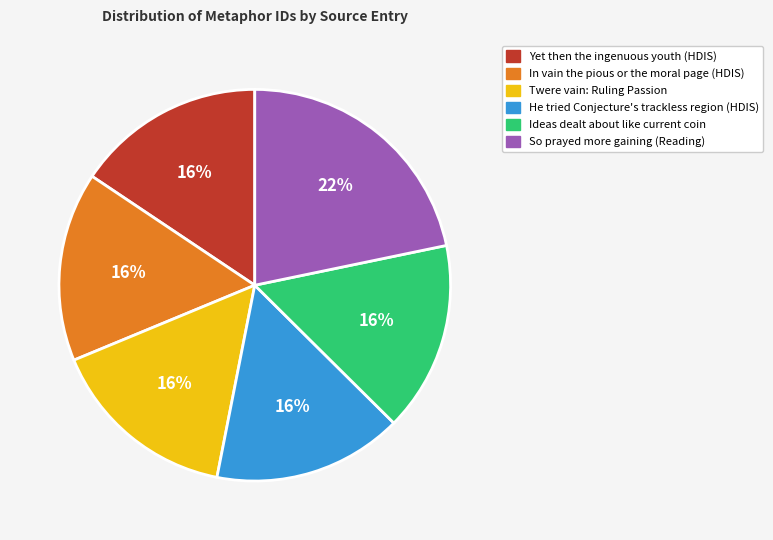

Is there a majority slice in this chart?

No